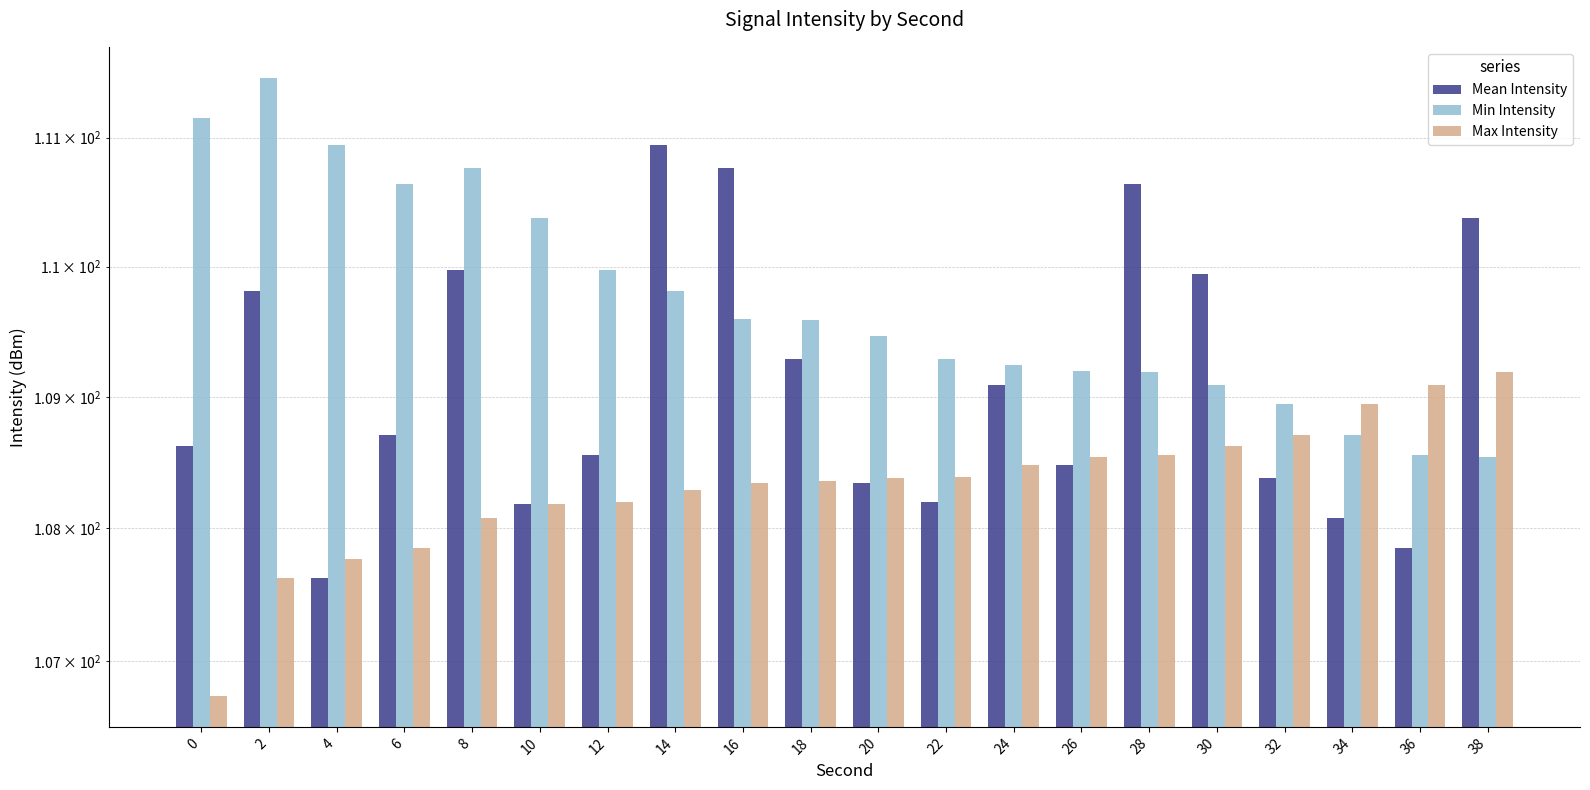

What is the highest value of the Max Intensity series?

109.2